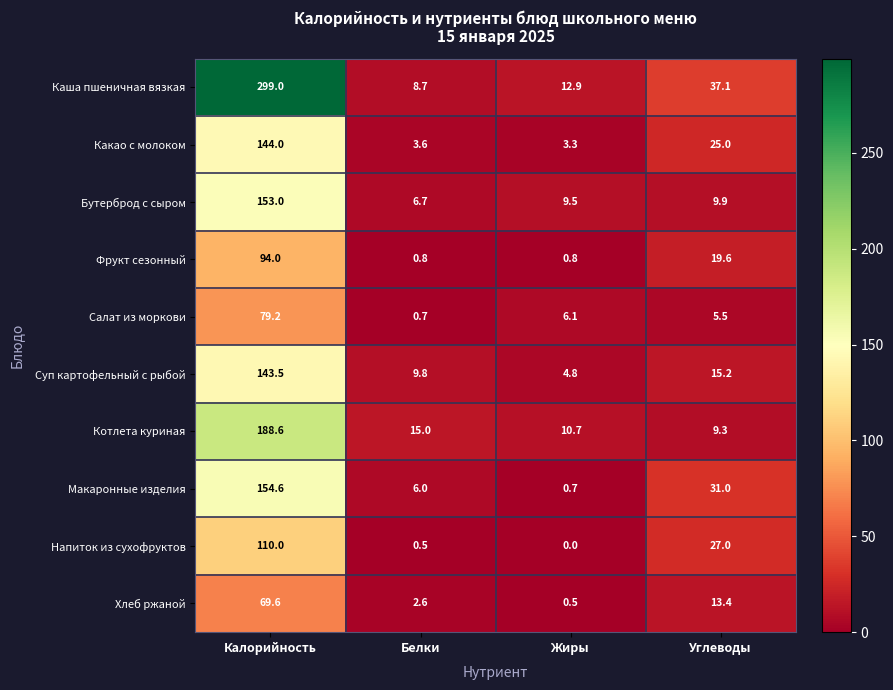

What is the sum of the Напиток из сухофруктов values at Жиры and Калорийность?

110.0